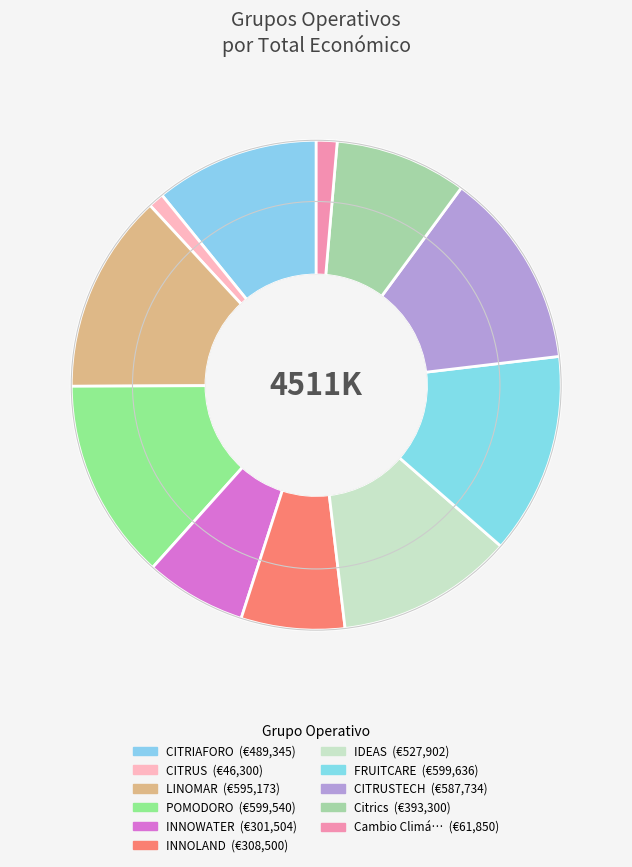

Count the number of slices in the pie.

11